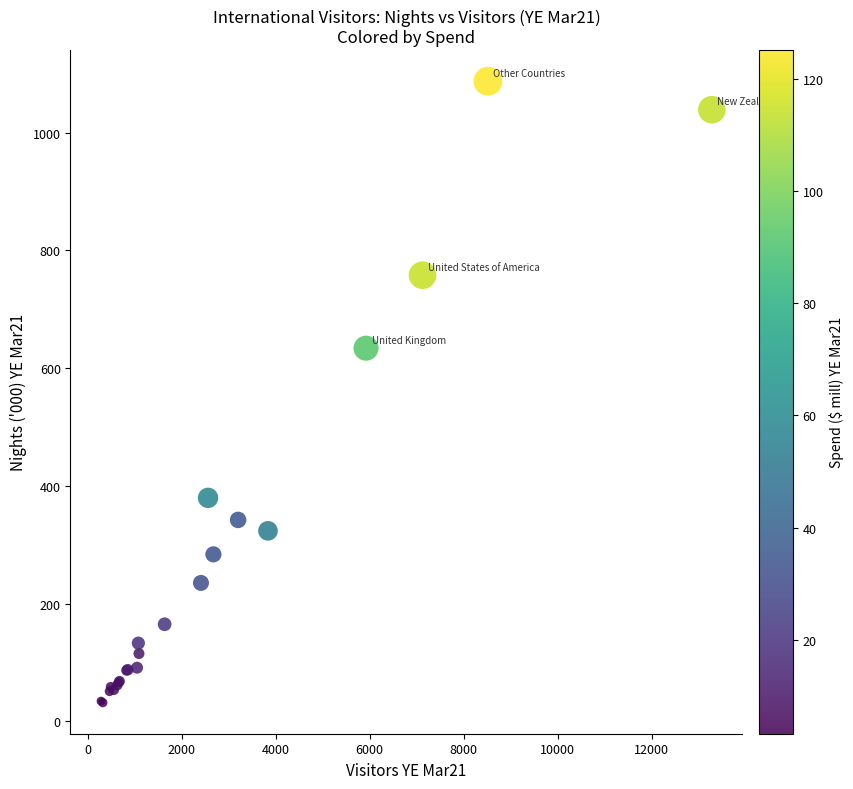

What Y value in the scatter plot is closest to 559?

633.7